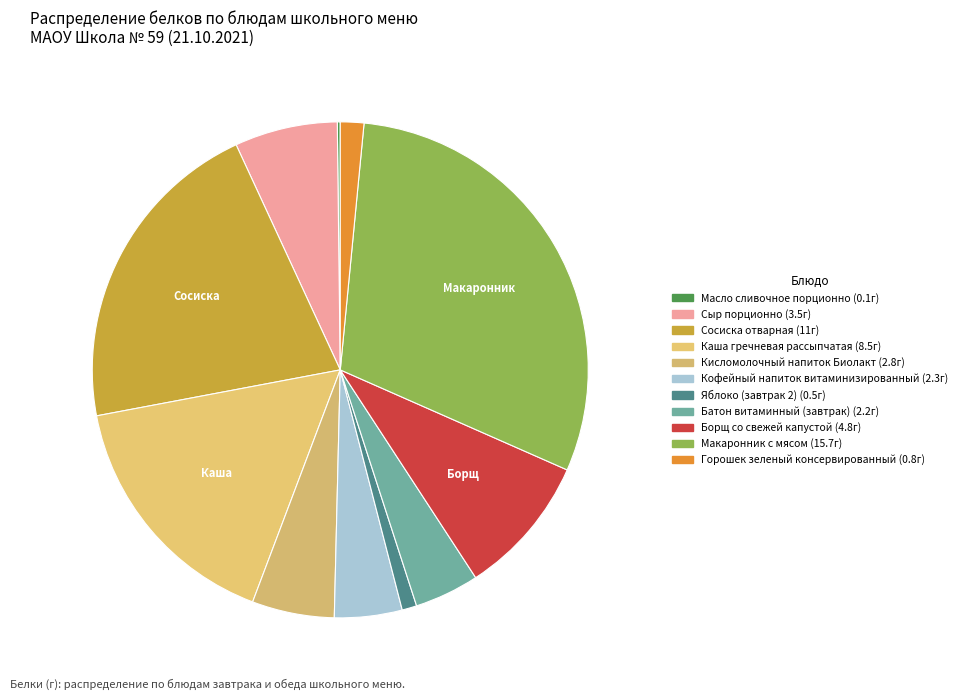

Which slice is the largest?

Макаронник с мясом